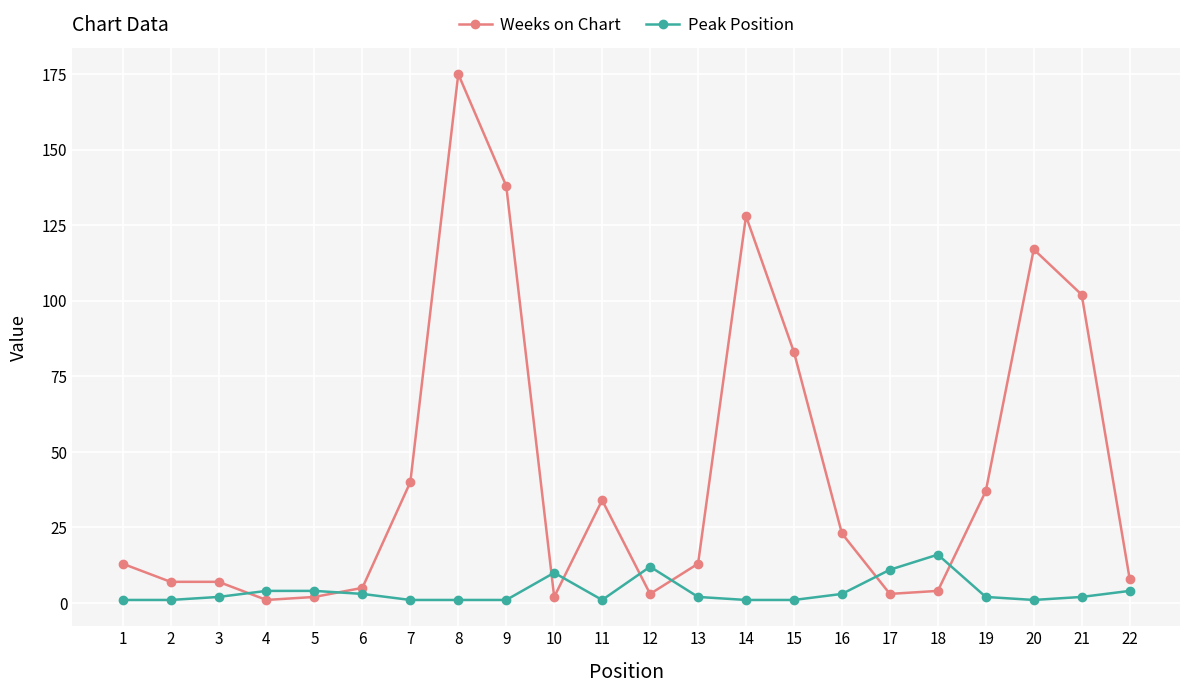

Which series changed the most between 14 and 15?

Weeks on Chart